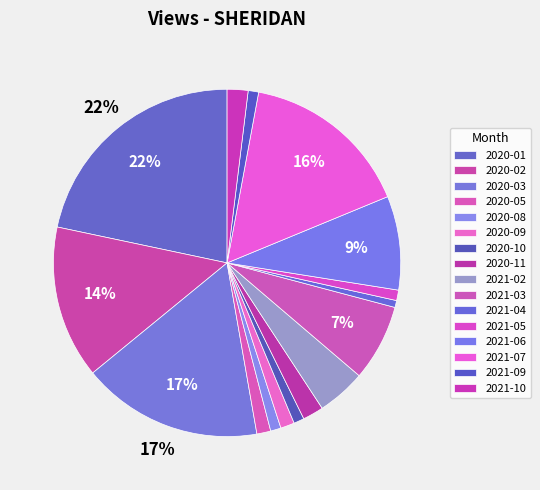

To the nearest percent, what is the combined percentage of 2020-02 and 2021-05?

15%